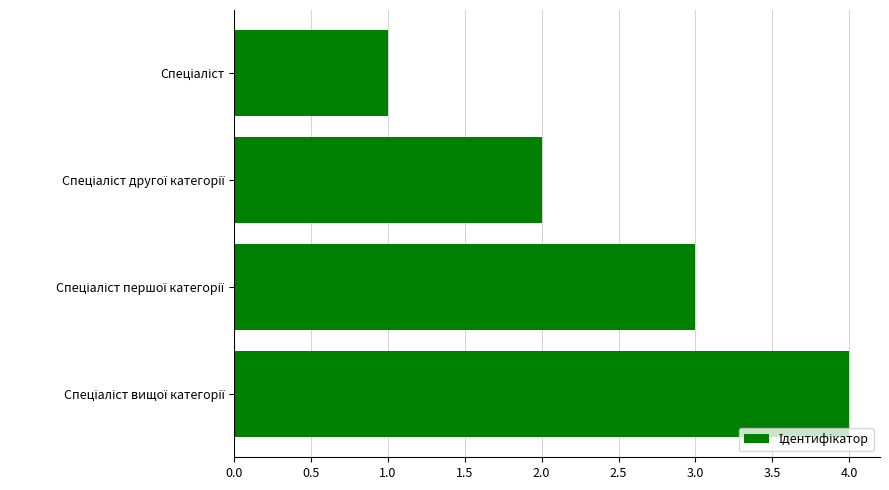

What is the maximum value shown in the chart?

4